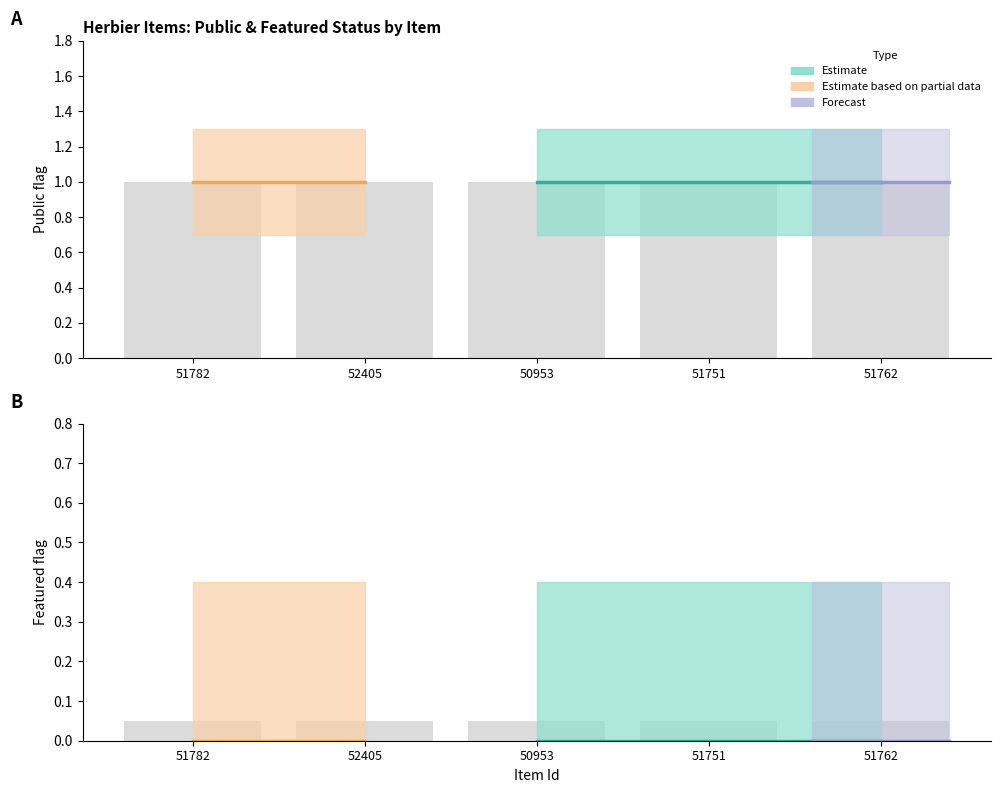

At how many categories does at least one series exceed 0?

5